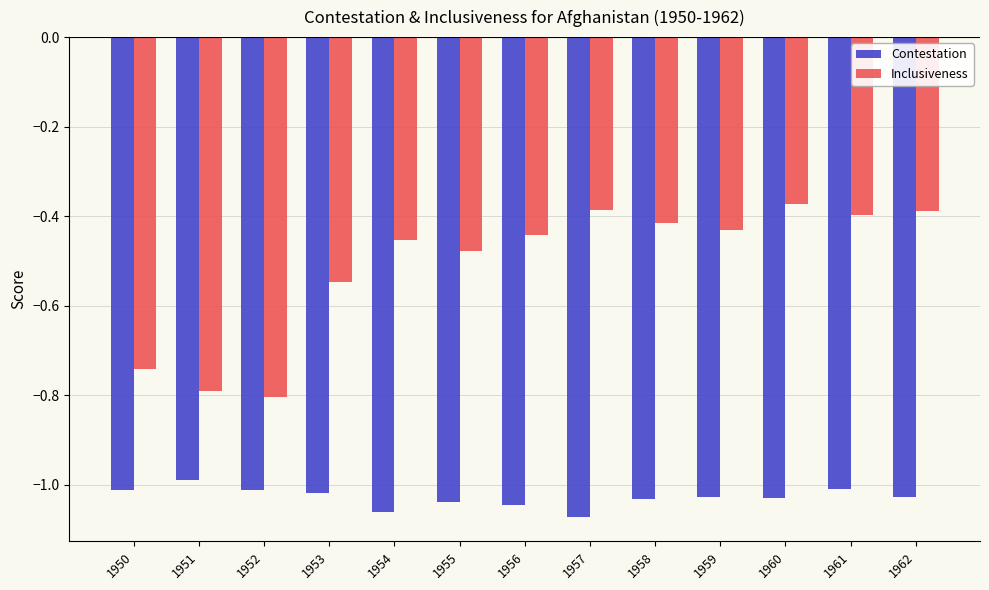

What is the difference between the maximum and minimum values in the Inclusiveness series?

0.4